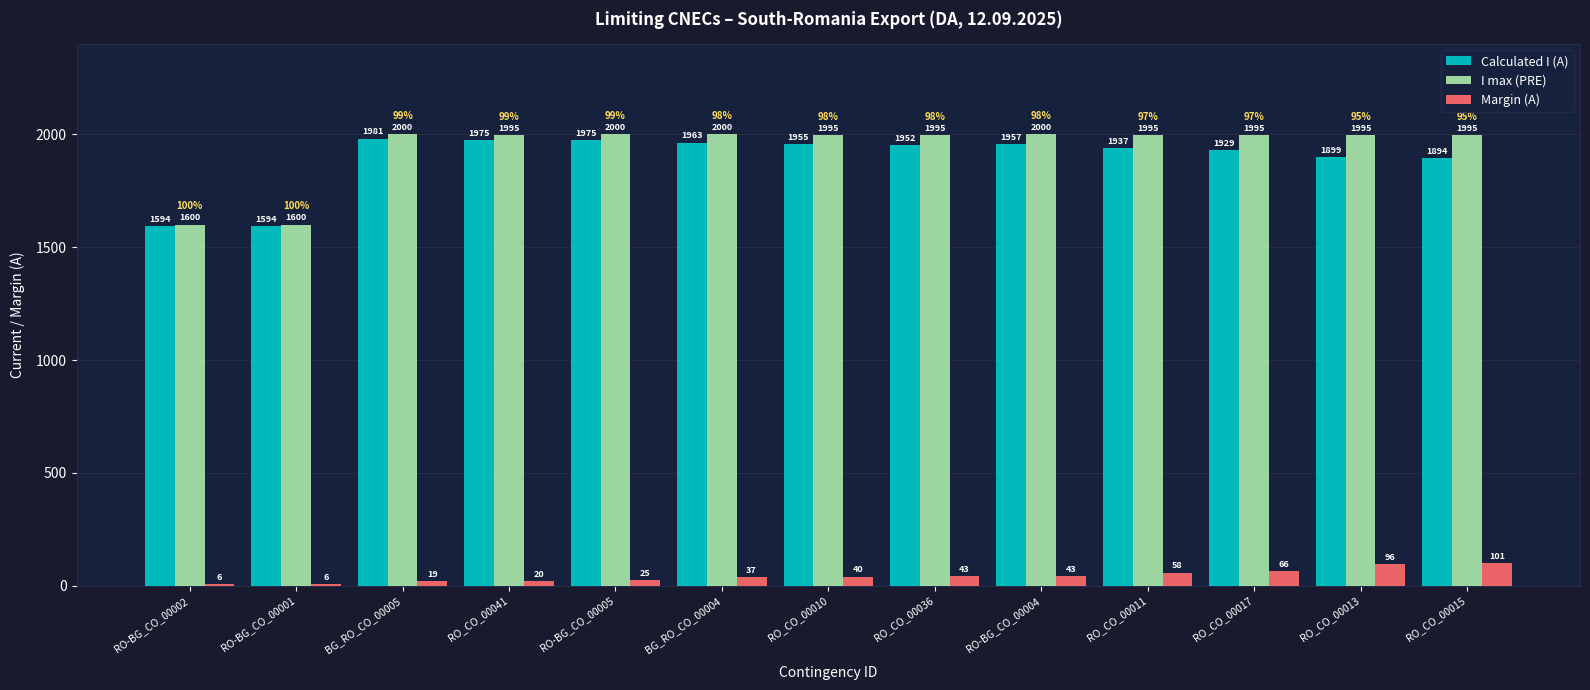

What is the sum of the Calculated I (A) values at RO_CO_00036 and BG_RO_CO_00005?

3933